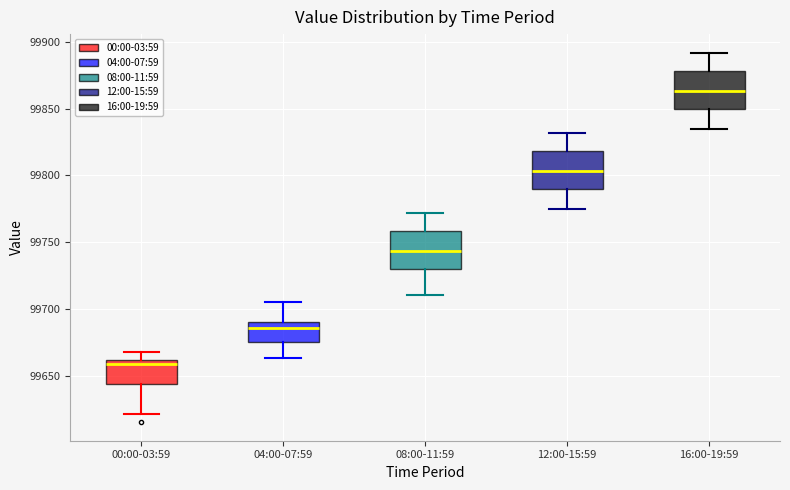

Where does the median line of the box for 04:00-07:59 sit on the y-axis? The values are not printed on the chart, so give them approximately, as read against the axis.

99685